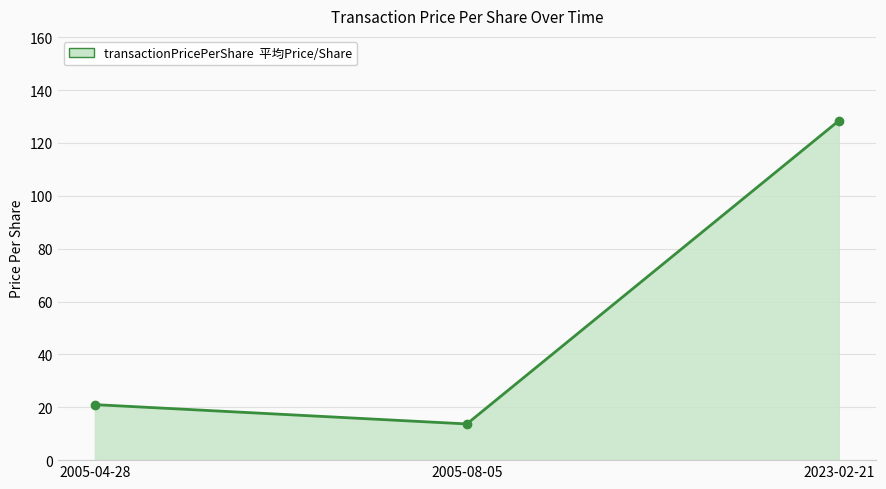

What is the label of the 3rd point from the left?

2023-02-21